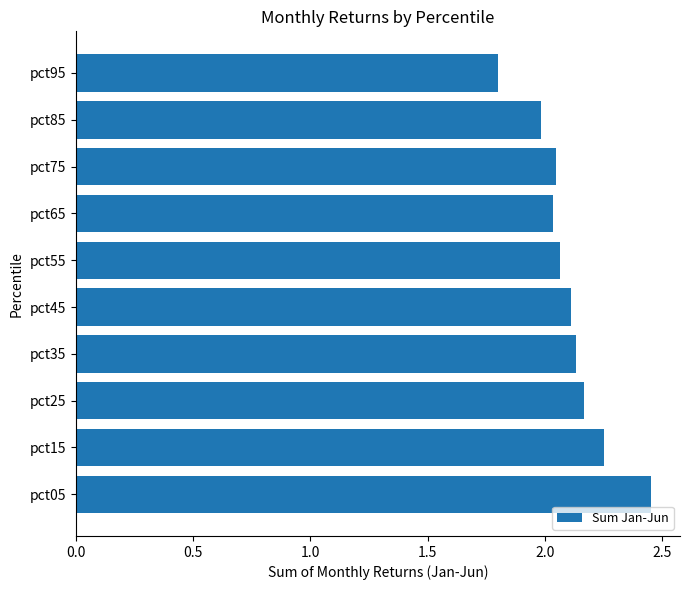

The value at pct55 is 2.1. True or false?

True